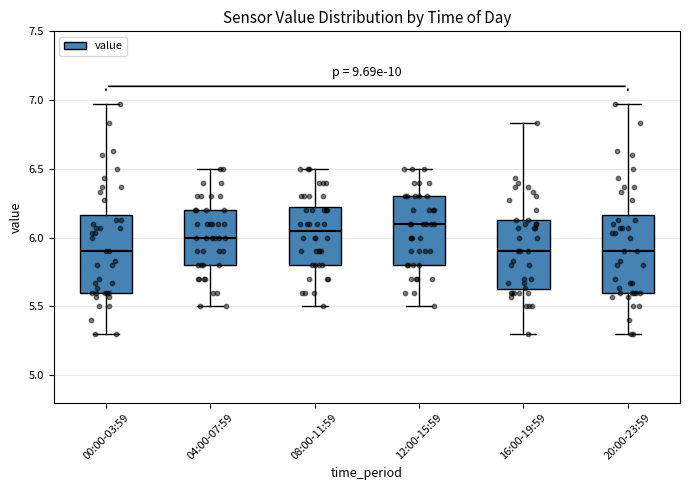

Reading left to right, transcribe this box plot: for each box, give where its median line is, the range the box spans, and where its two whiskers end, as read against the y-axis. The values are not printed on the chart, so give them approximately, as read against the axis.

00:00-03:59: median 5.90, box 5.60 to 6.15, whiskers 5.30 to 6.95
04:00-07:59: median 6.00, box 5.80 to 6.20, whiskers 5.50 to 6.50
08:00-11:59: median 6.05, box 5.80 to 6.25, whiskers 5.50 to 6.50
12:00-15:59: median 6.10, box 5.80 to 6.30, whiskers 5.50 to 6.50
16:00-19:59: median 5.90, box 5.60 to 6.15, whiskers 5.30 to 6.85
20:00-23:59: median 5.90, box 5.60 to 6.15, whiskers 5.30 to 6.95